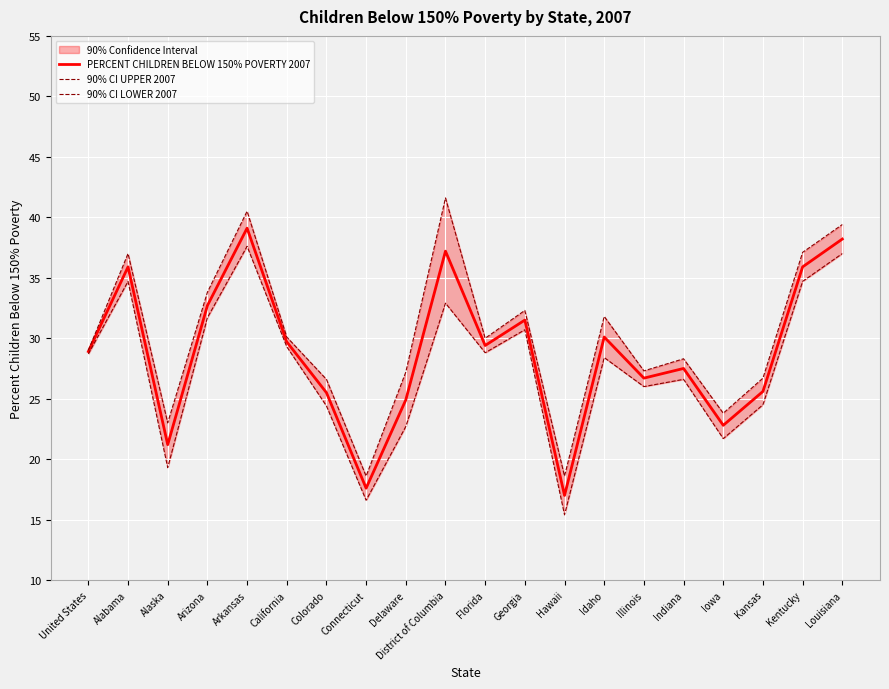

What position from the left is Kansas?

18